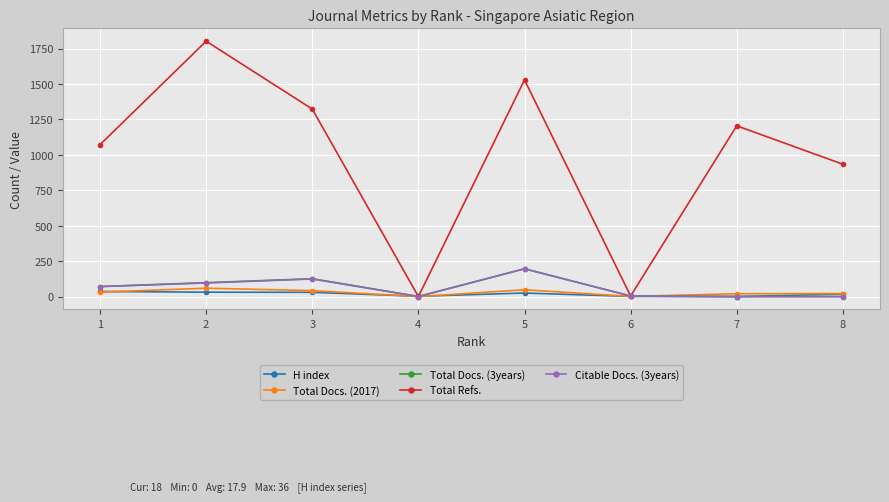

Which series has the largest total across all categories?

Total Refs.